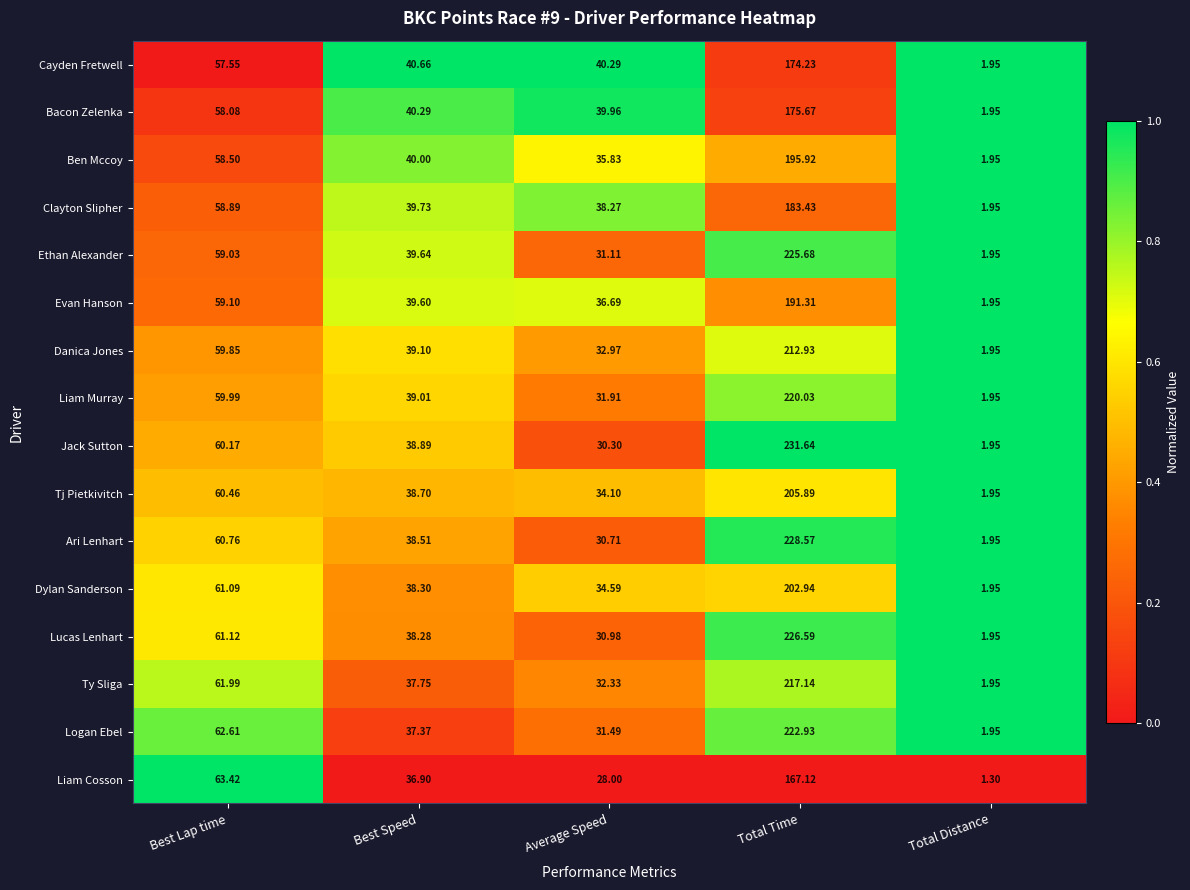

How many distinct data groups are displayed?

16